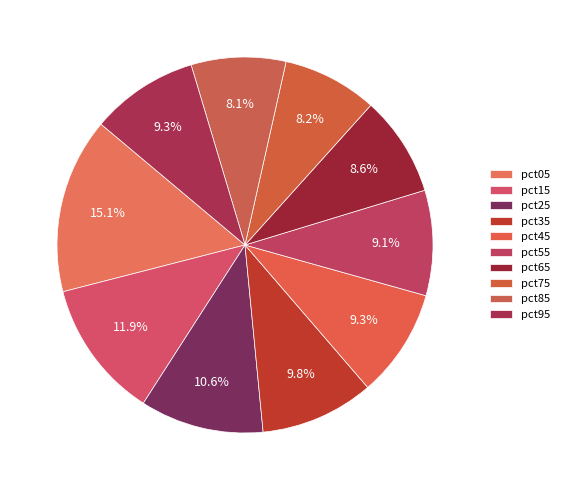

To the nearest percent, what is the combined percentage of pct55 and pct85?

17%